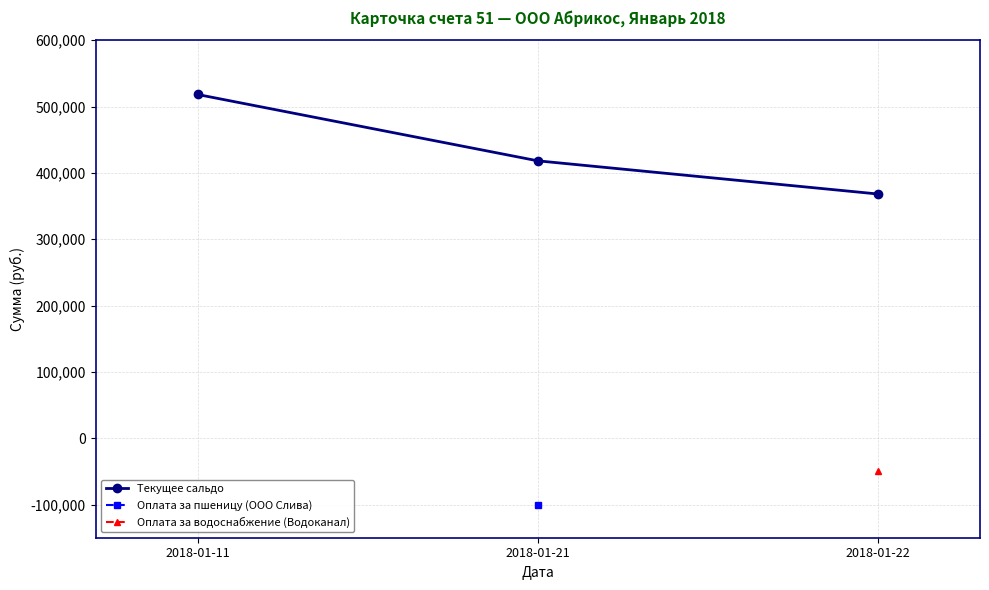

Count the number of categories in the chart.

3